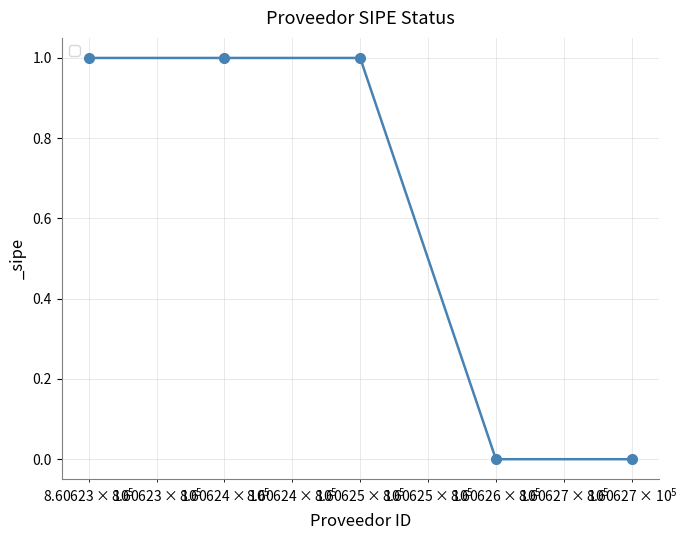

Reading right to left, list all the values displayed in this chart.

0	0	1	1	1